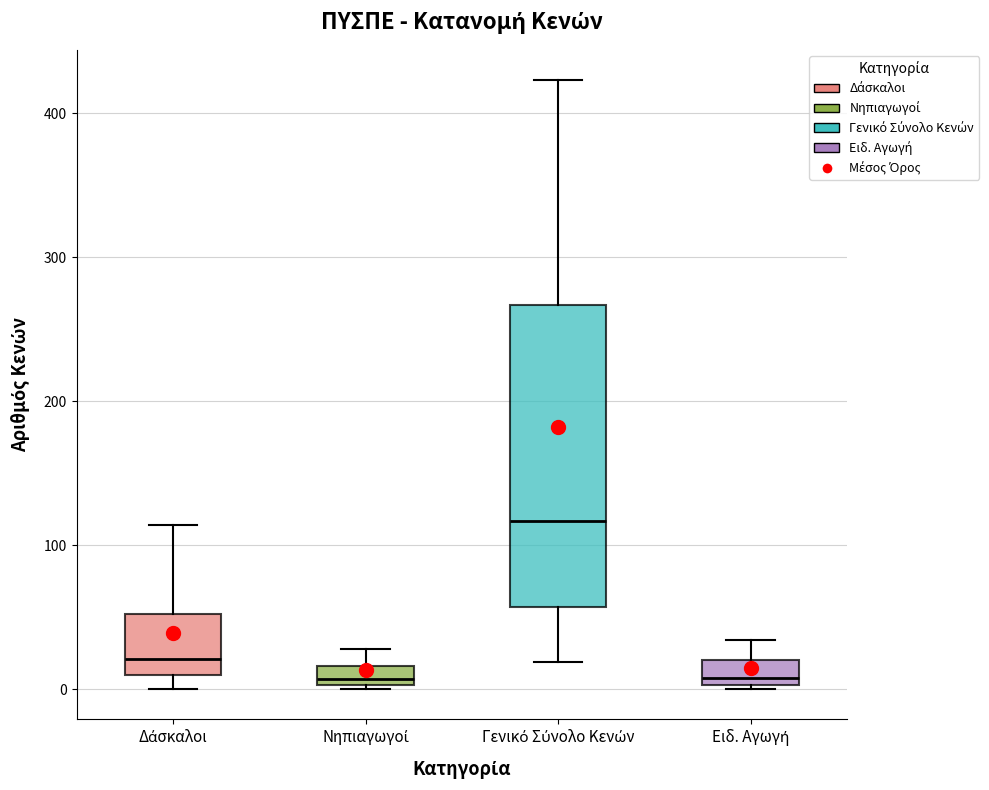

Comparing the boxes themselves (not the whiskers), which one is the tallest?

Γενικό Σύνολο Κενών